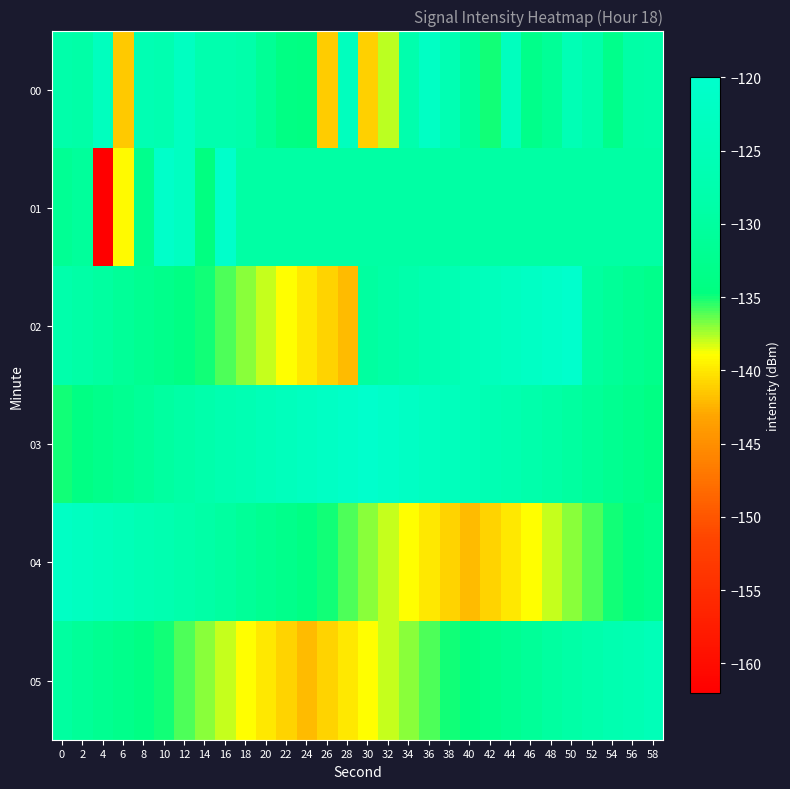

Which category has the highest value across all series?

50